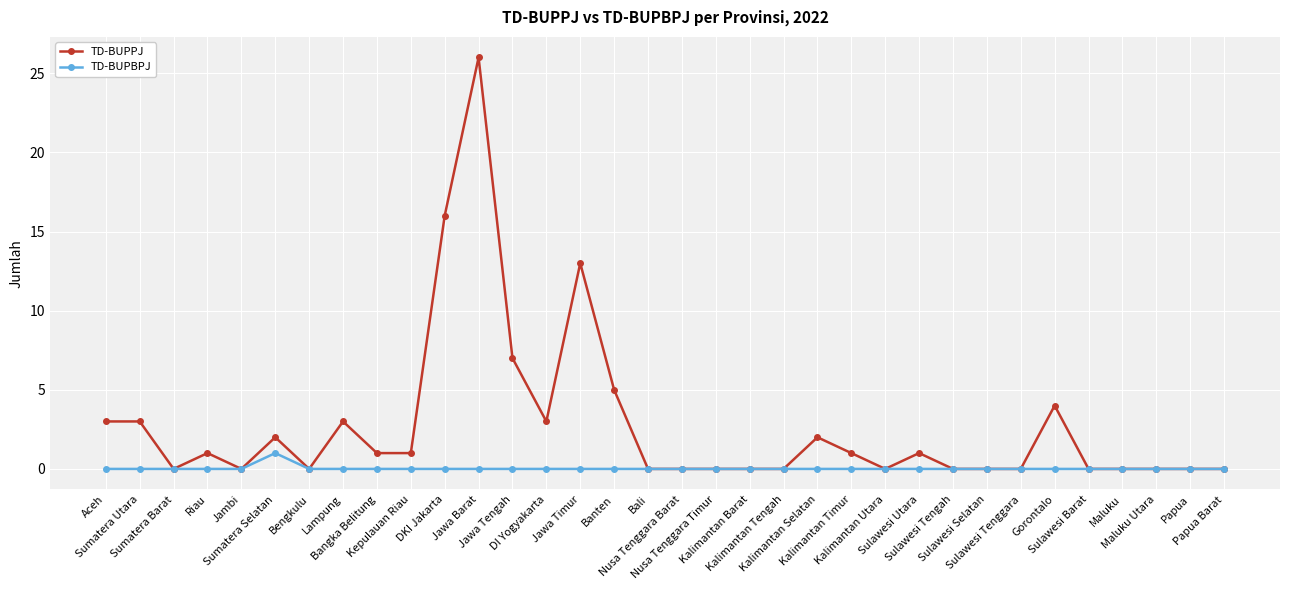

Which series has the largest range (max minus min)?

TD-BUPPJ